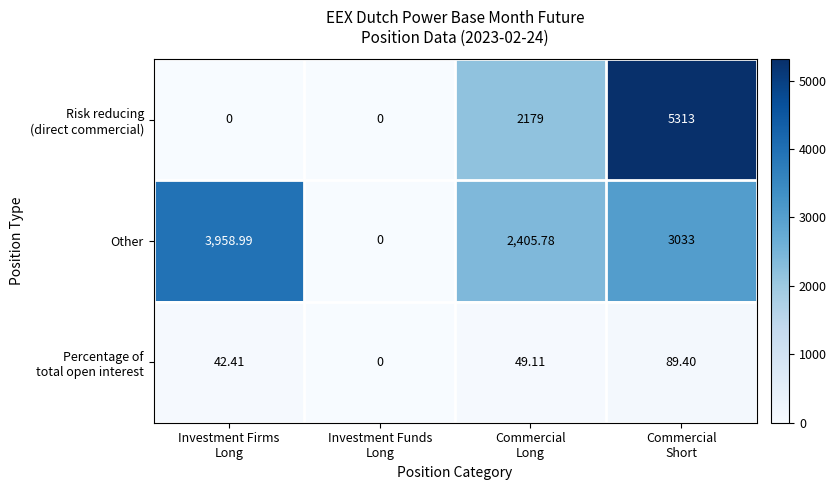

Which series has the largest total across all categories?

Other